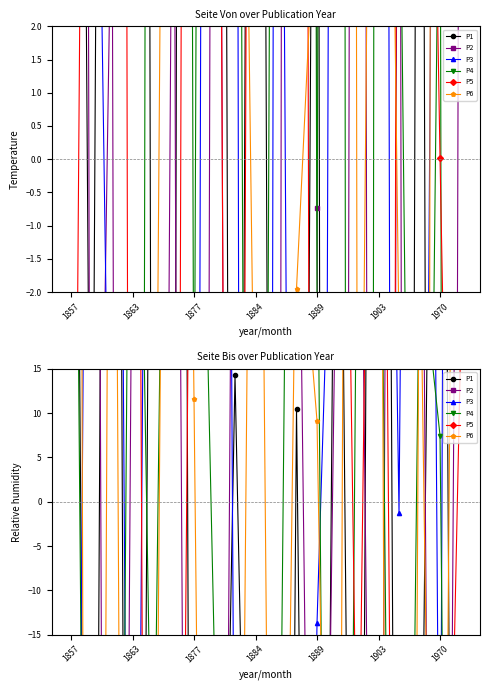

How many negative values does the P6 series have?

9